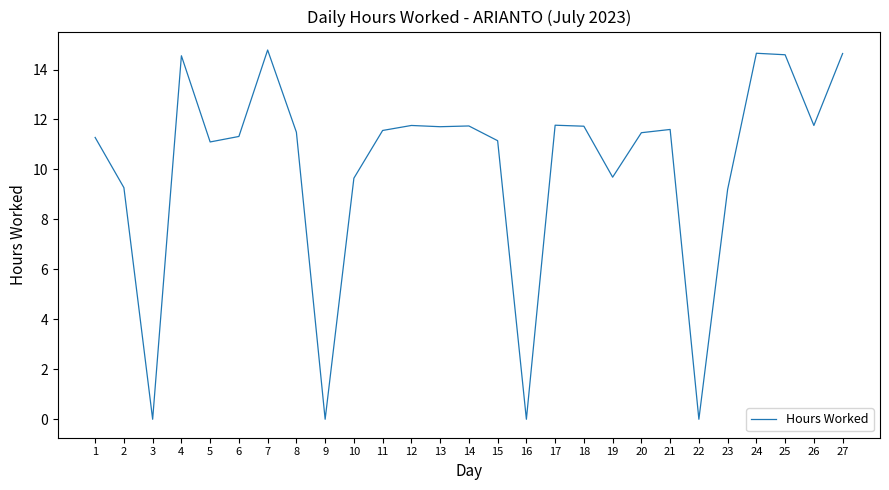

The chart shows a value of 20.3 at 1. True or false?

False